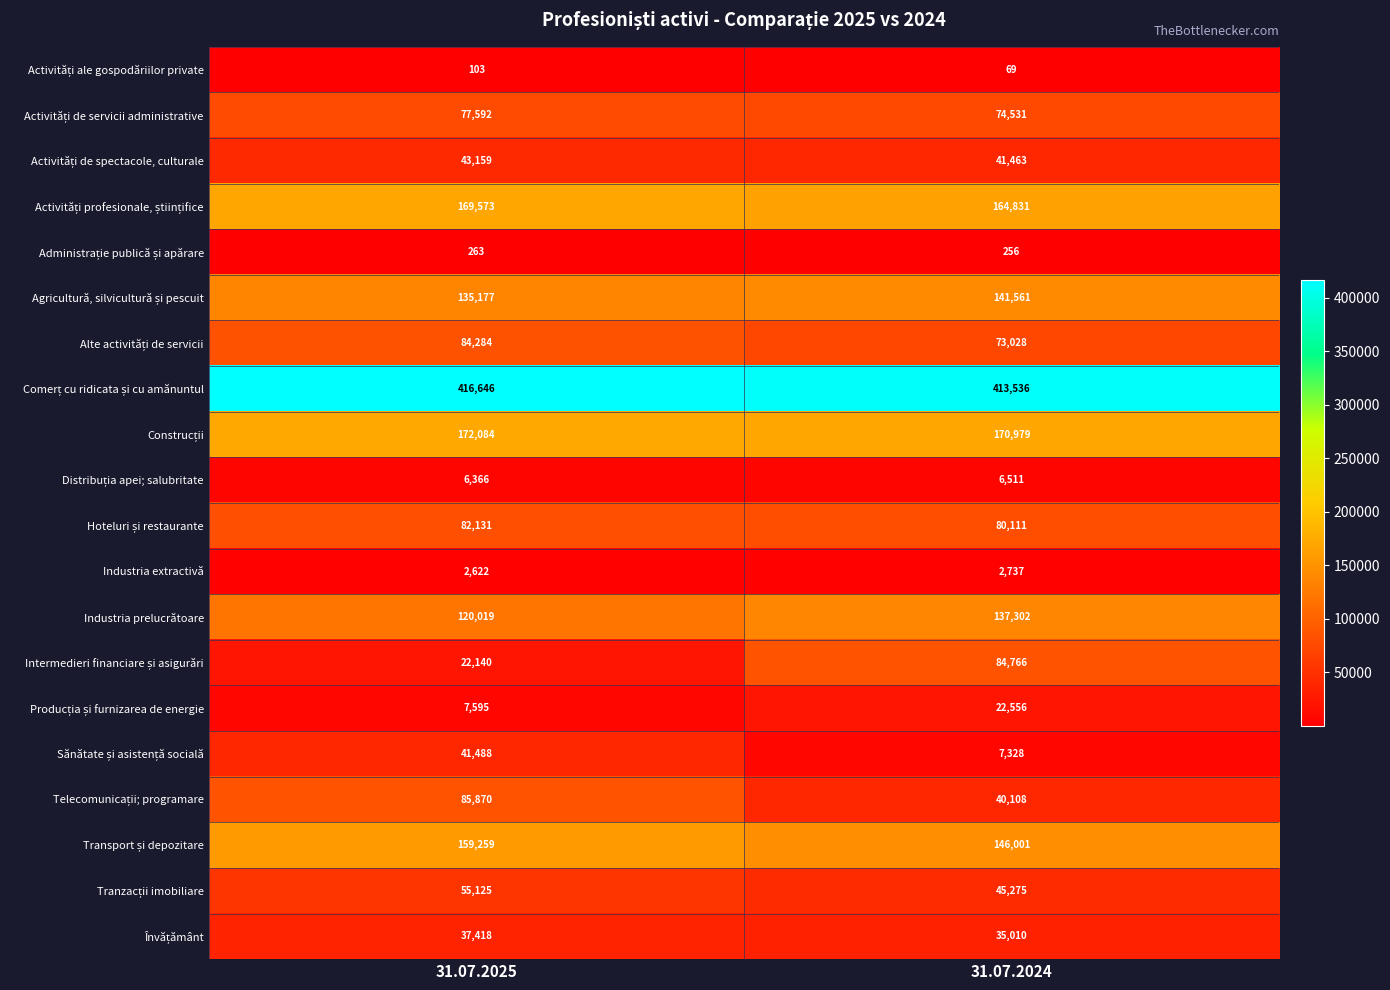

What is the difference between the highest and lowest values at 31.07.2024?

413467